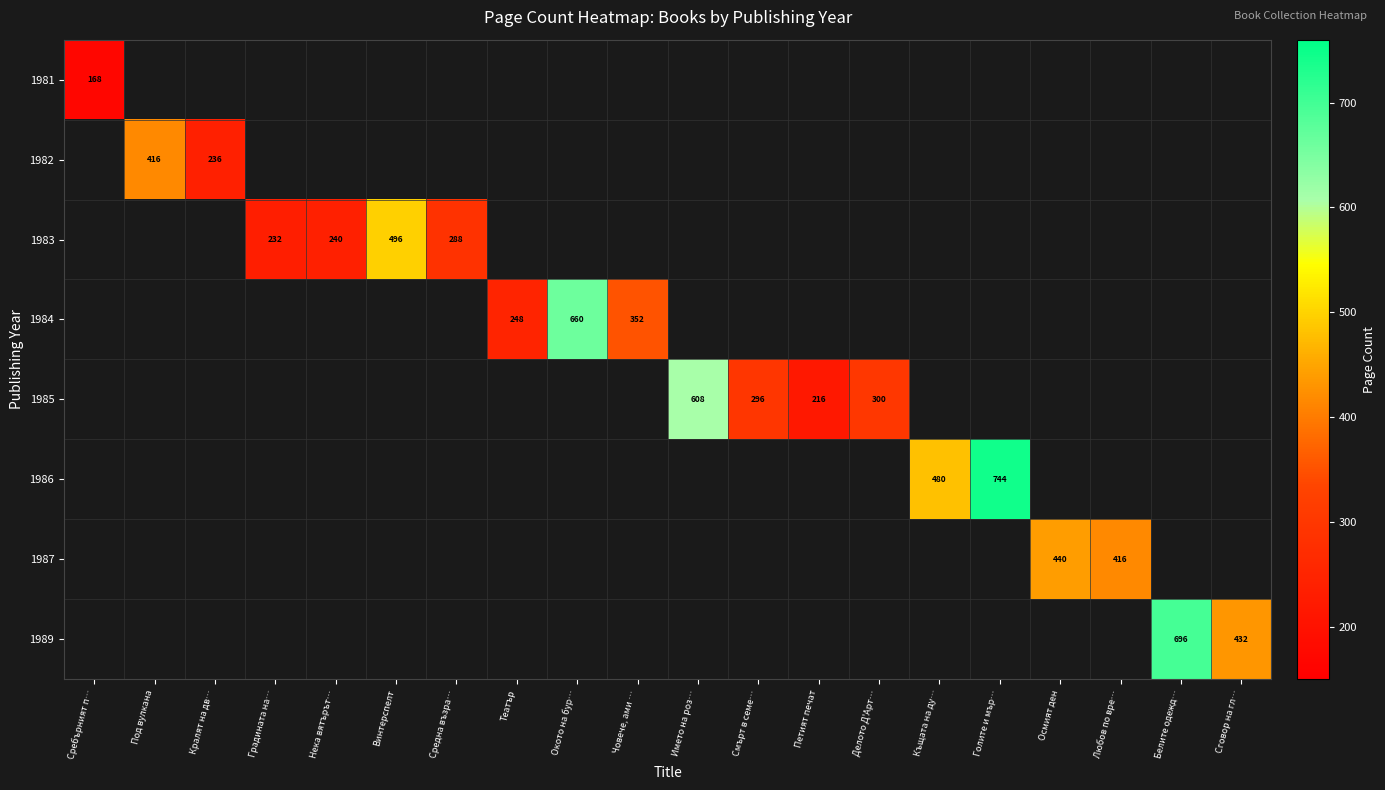

At how many categories does at least one series exceed 644?

3